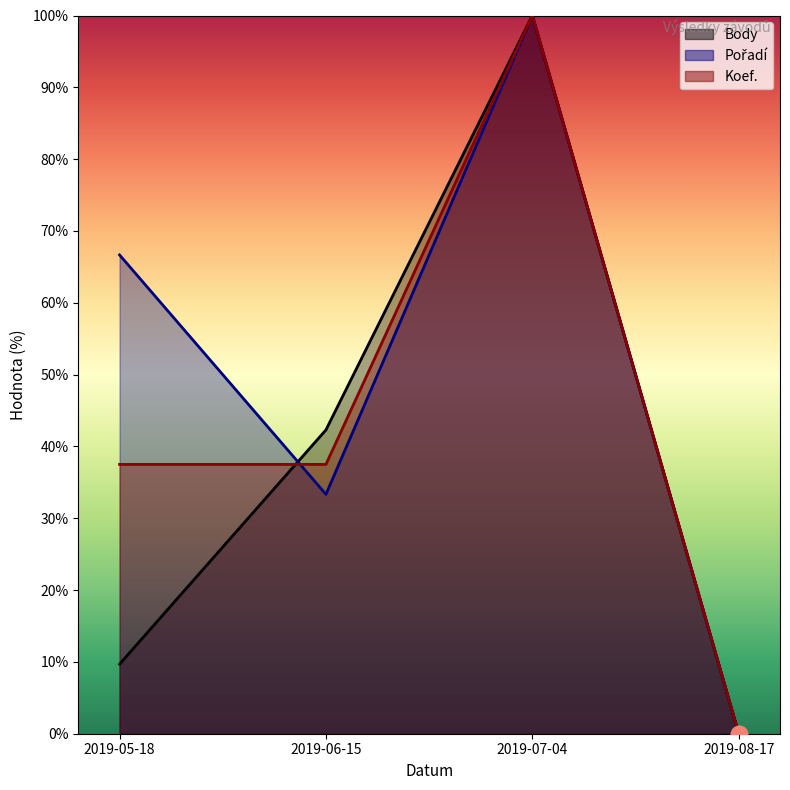

What is the label of the 3rd point from the right?

2019-06-15